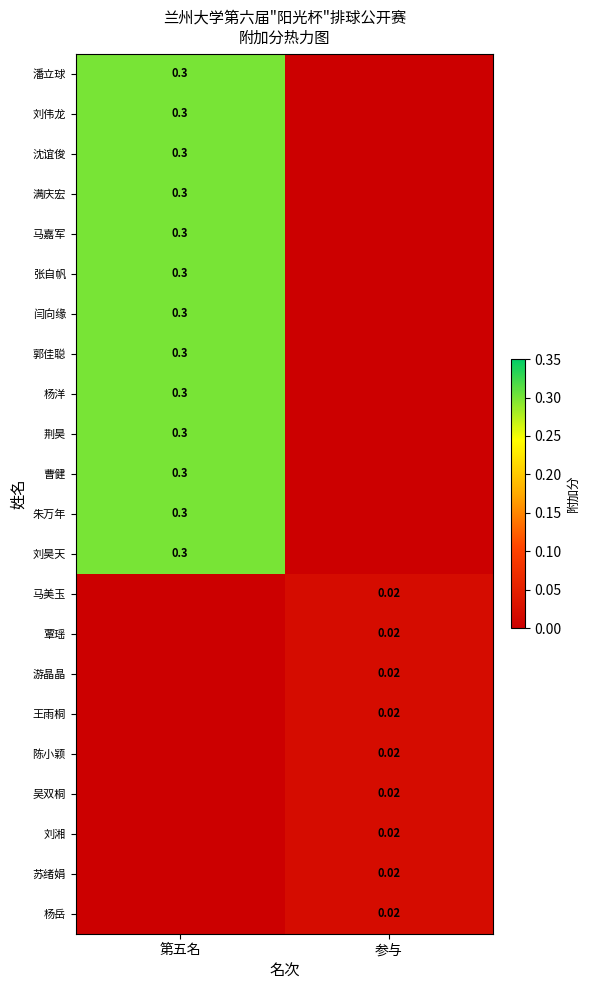

Which category has the highest value in the 王雨桐 series?

参与